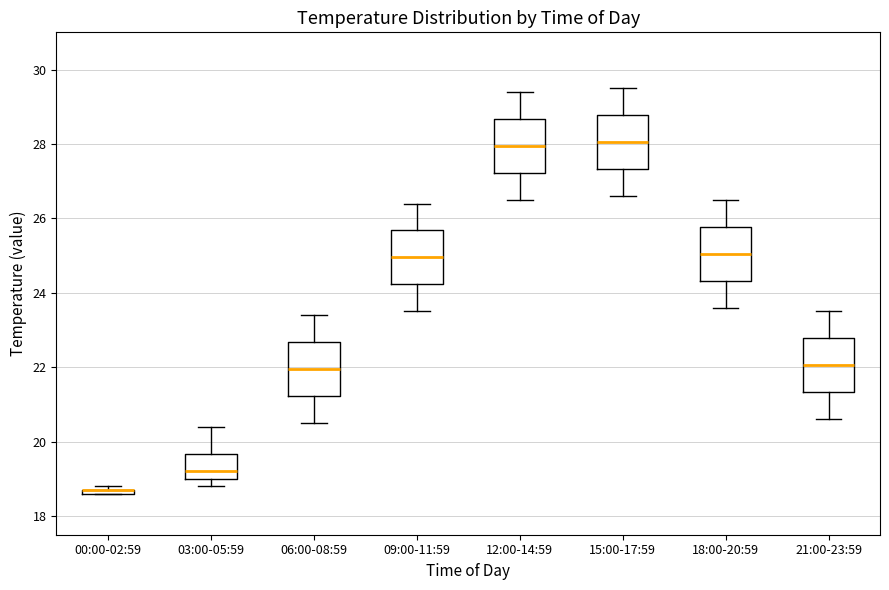

Where does the upper whisker of the box for 12:00-14:59 end on the y-axis? The values are not printed on the chart, so give them approximately, as read against the axis.

29.4